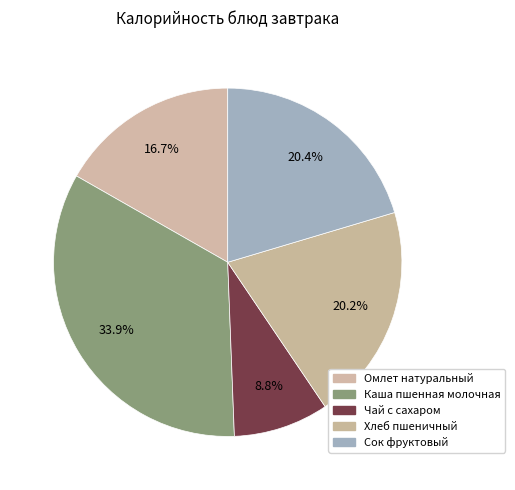

To the nearest percent, what percentage of the pie is Хлеб пшеничный?

20%